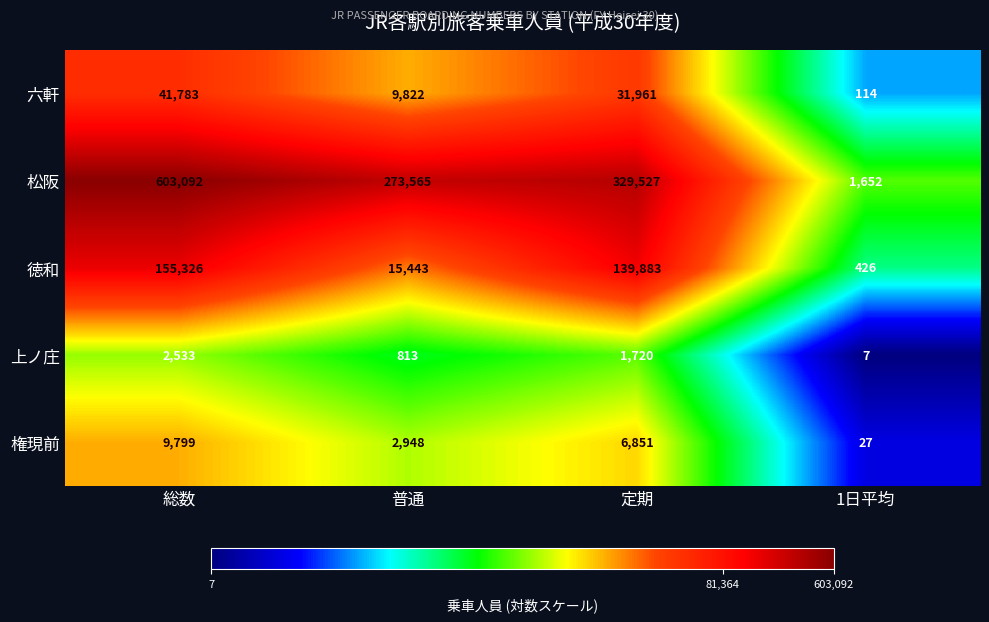

Which series has the widest spread of values?

松阪